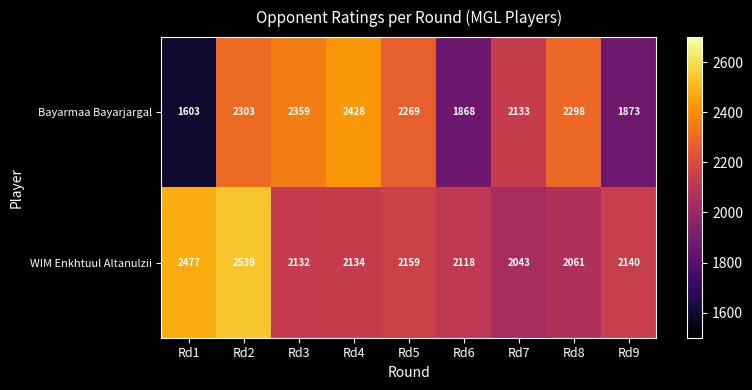

How many distinct data groups are displayed?

2